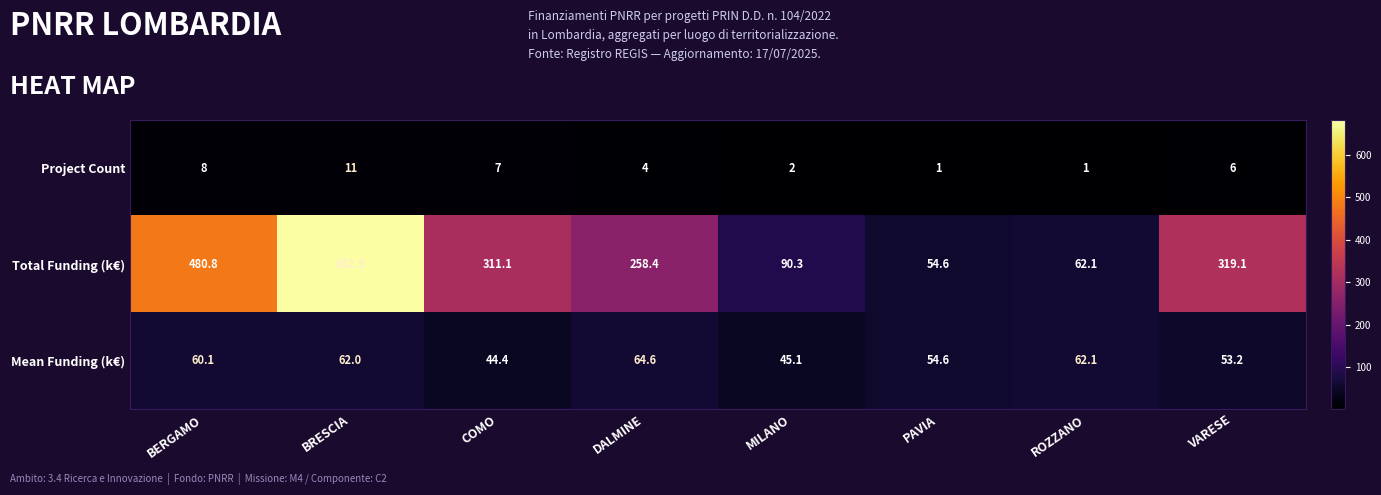

Reading left to right, what are all the values shown in this chart?

Project Count: BERGAMO=8.0	BRESCIA=11.0	COMO=7.0	DALMINE=4.0	MILANO=2.0	PAVIA=1.0	ROZZANO=1.0	VARESE=6.0
Total Funding (k€): BERGAMO=480.8	BRESCIA=682.5	COMO=311.1	DALMINE=258.4	MILANO=90.3	PAVIA=54.6	ROZZANO=62.1	VARESE=319.1
Mean Funding (k€): BERGAMO=60.1	BRESCIA=62.0	COMO=44.4	DALMINE=64.6	MILANO=45.1	PAVIA=54.6	ROZZANO=62.1	VARESE=53.2